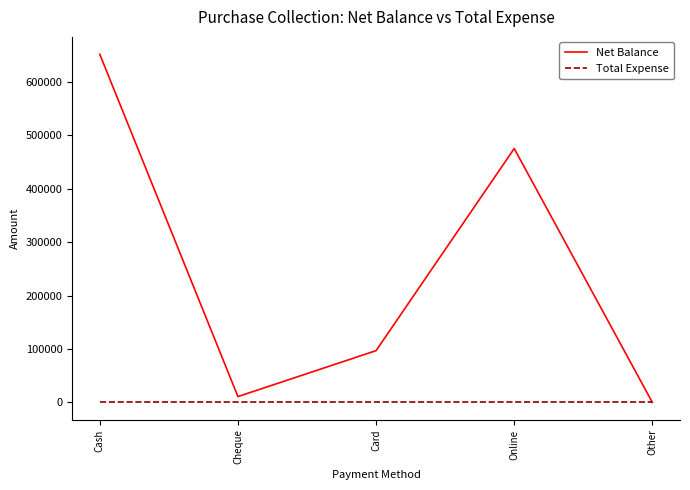

What is the sum of the Net Balance values at Other and Card?

97000